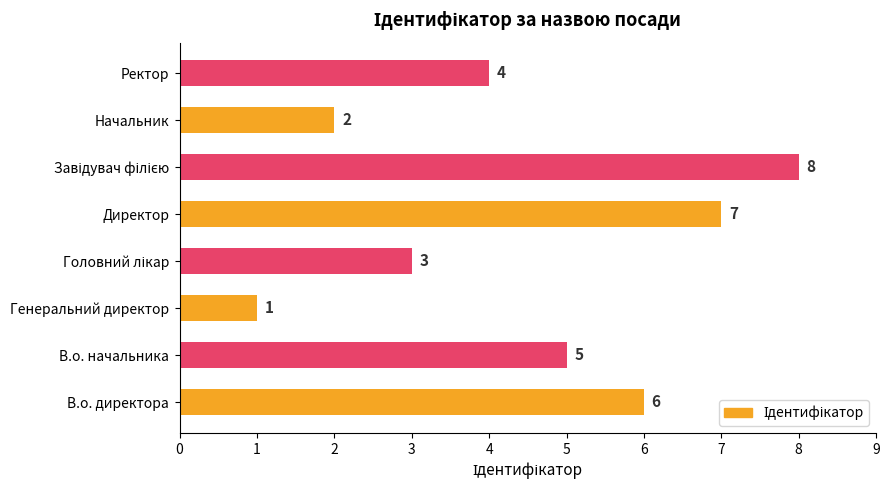

Does the chart contain any negative values?

No